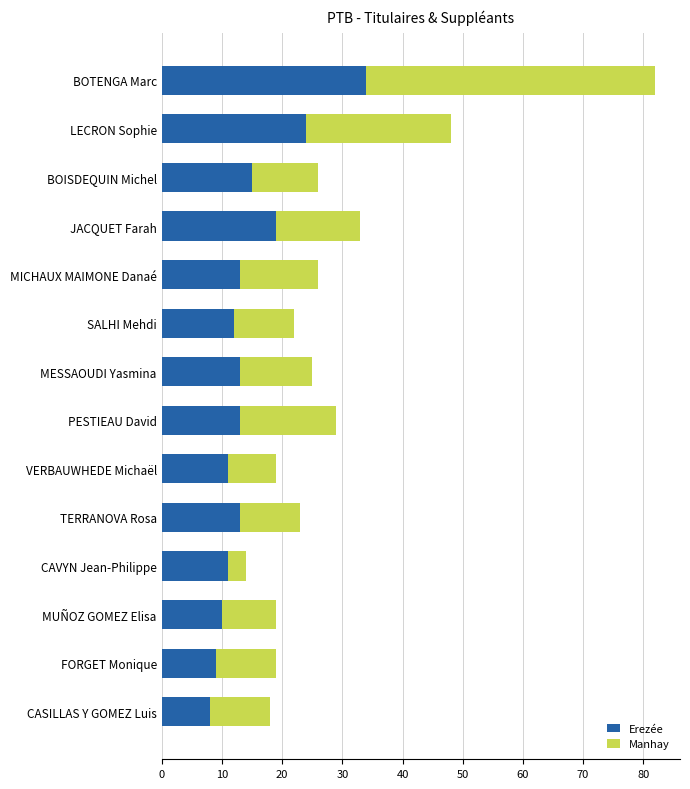

Count the number of categories in the chart.

14